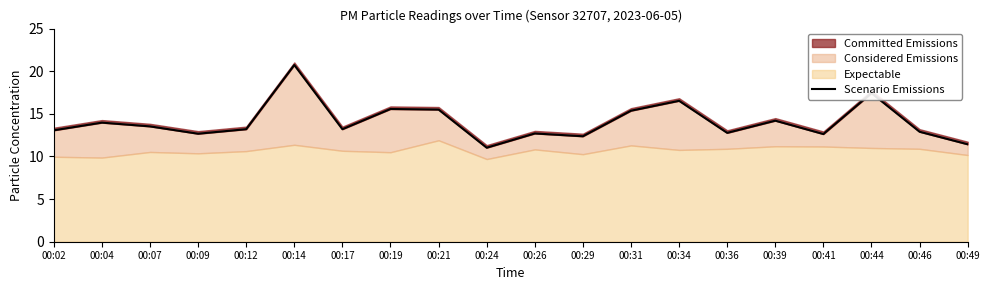

Read the value at 00:41.

12.6